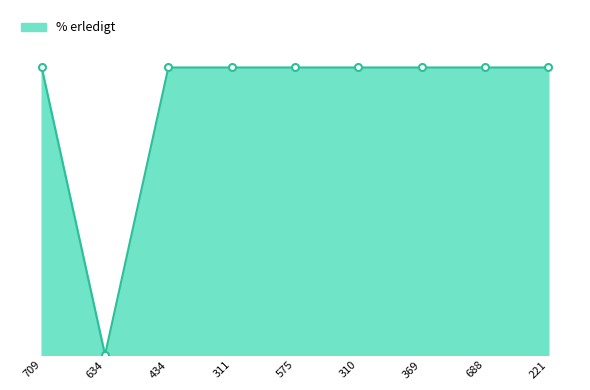

Does the chart display data point markers on the line(s)?

No